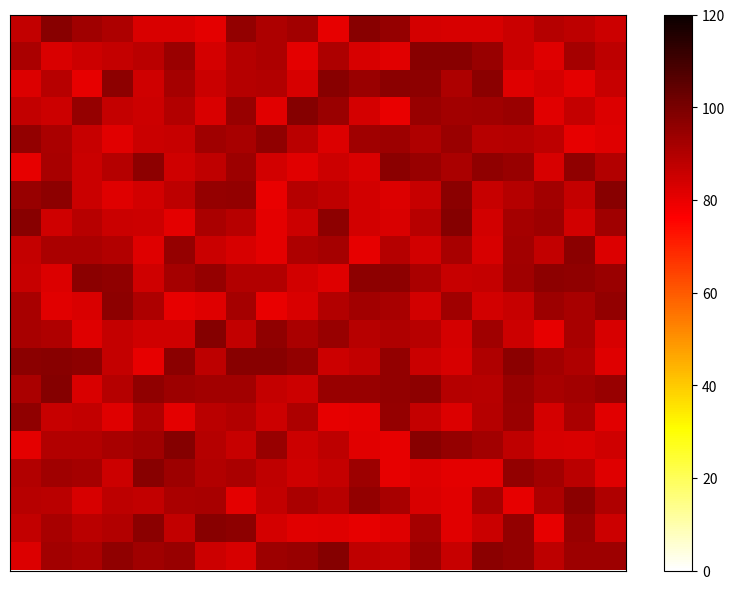

At which category does the chart reach its minimum across all series?

8